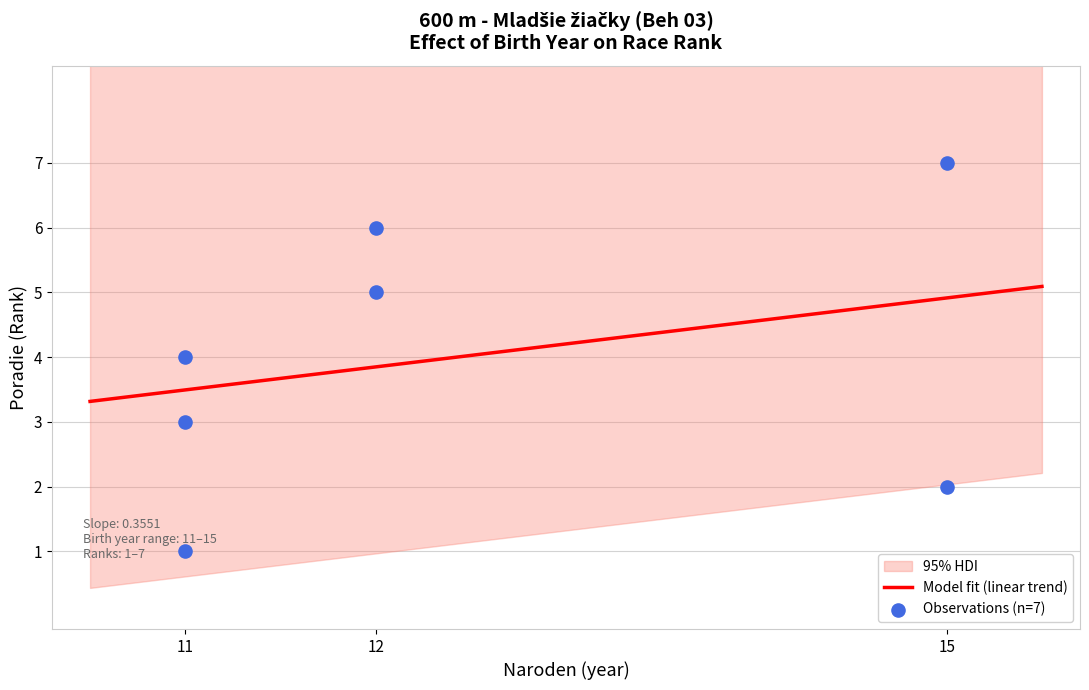

What is the change in value from 11 to 15?

+4